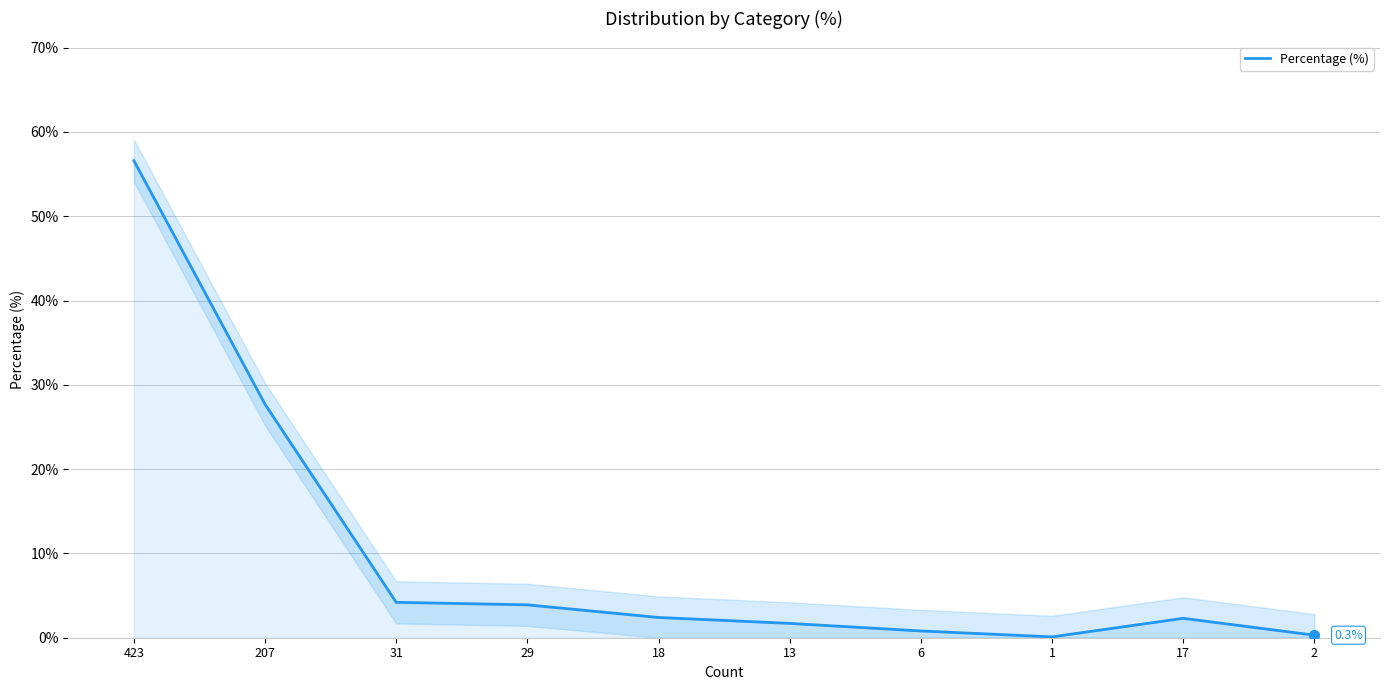

Which has a higher value, 2 or 17?

17